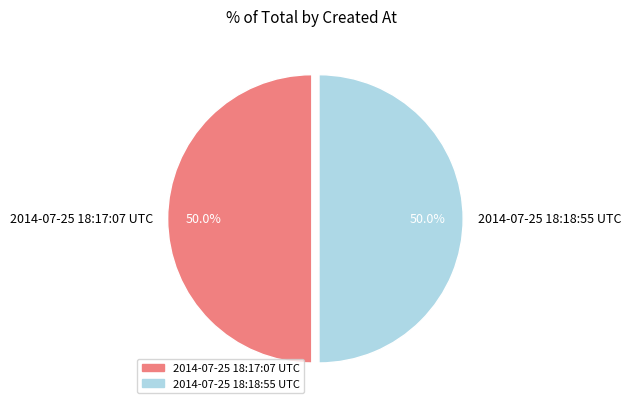

To the nearest percent, what is the average slice percentage?

50%